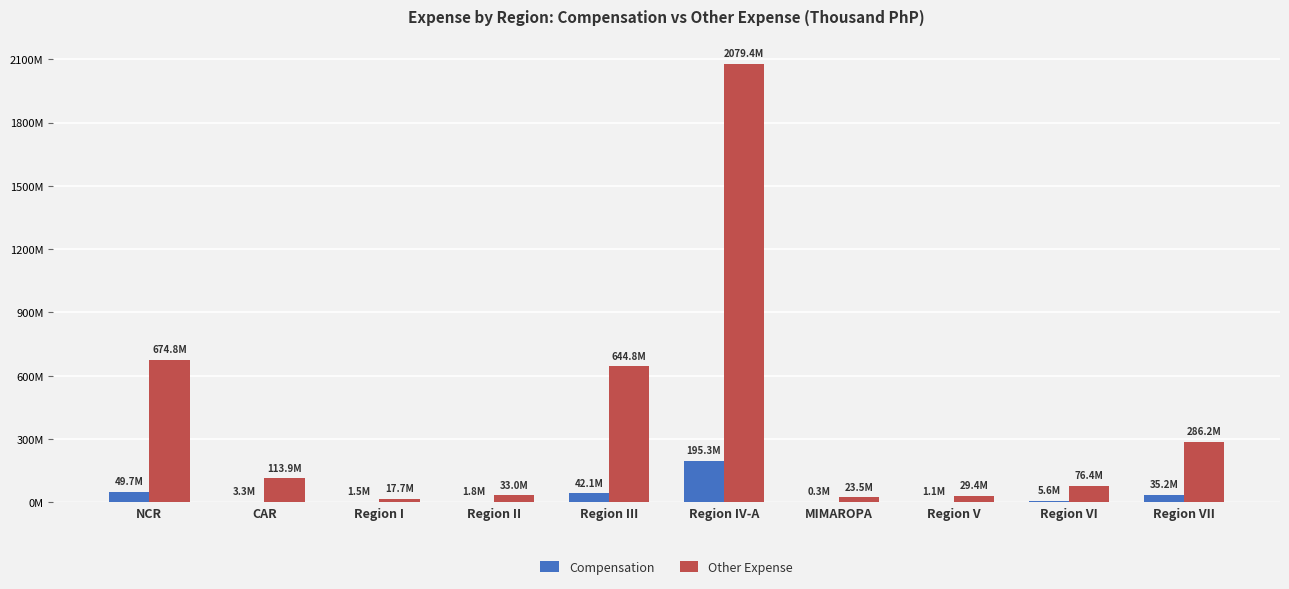

At which category is the sum across all series the highest?

Region IV-A